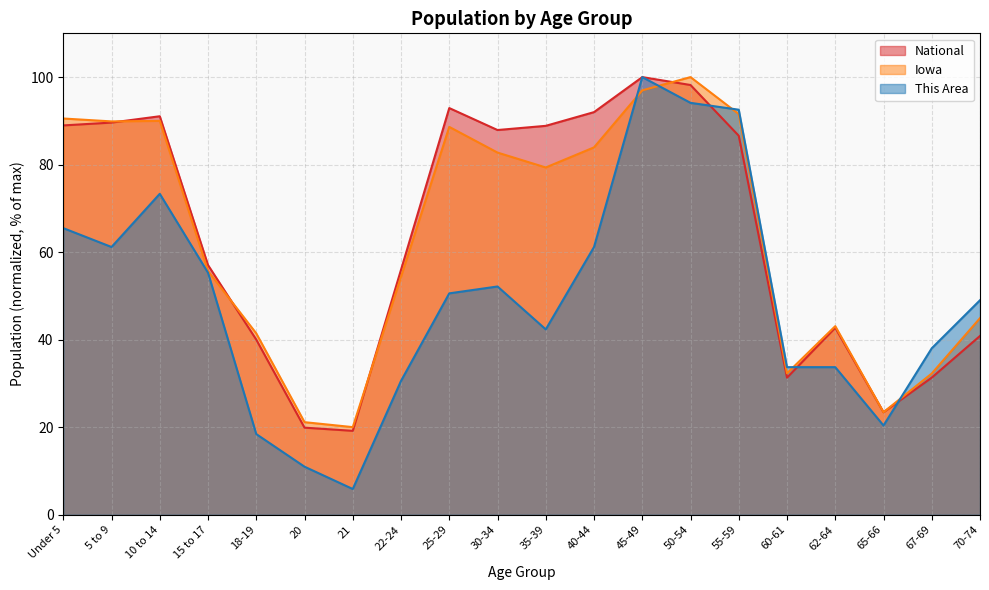

True or false: This Area has more than 2 interior local peaks.

True